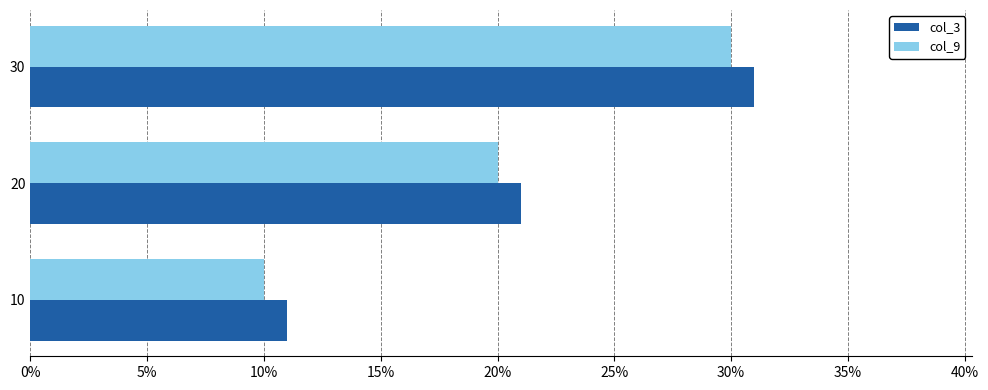

What is the average value of the col_3 series?

21